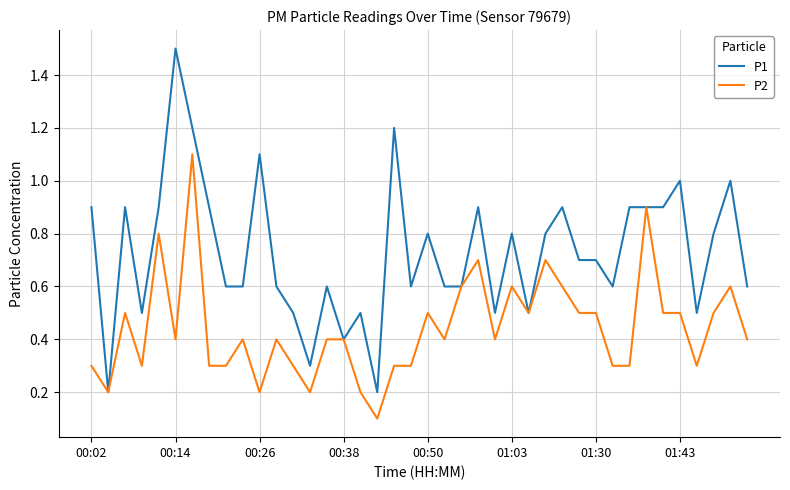

What is the difference between the maximum and minimum values in the P1 series?

1.3